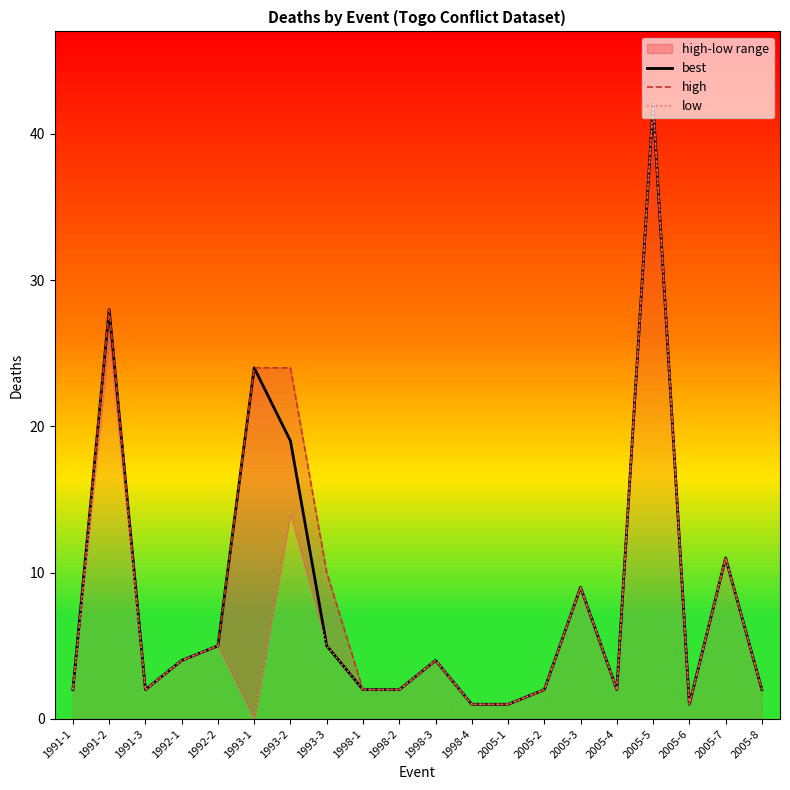

True or false: high and low cross at least once.

False